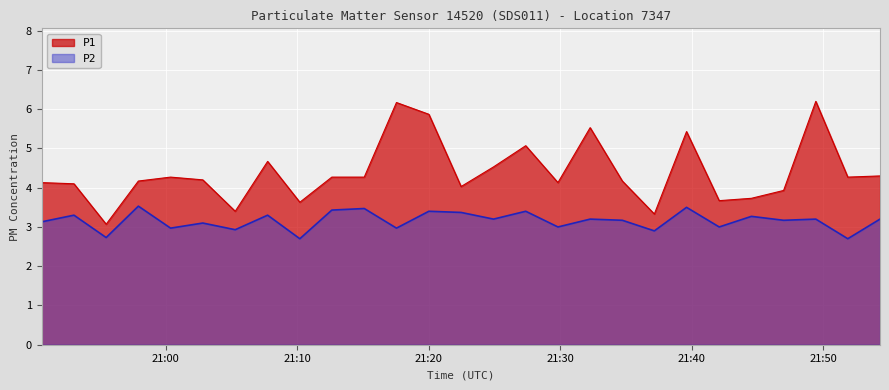

Is it true that P1 equals 4.7 at 2023-07-20T21:07:45?

True